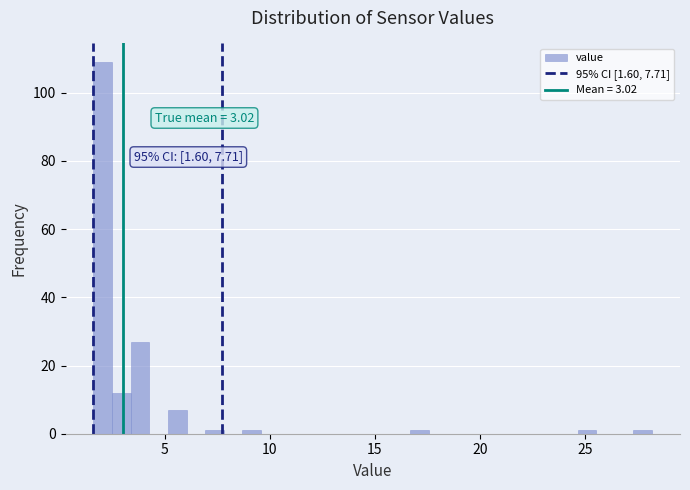

Read against the x-axis, roughly where is the centre of the tallest bar?

2.0